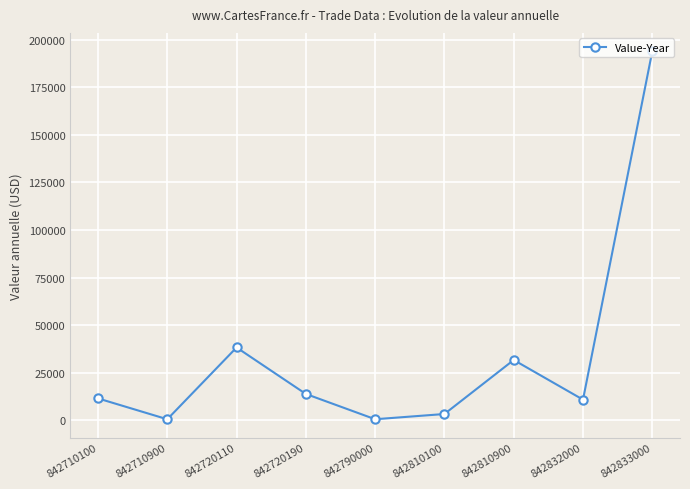

At which label is the value closest to 97204?

842720110